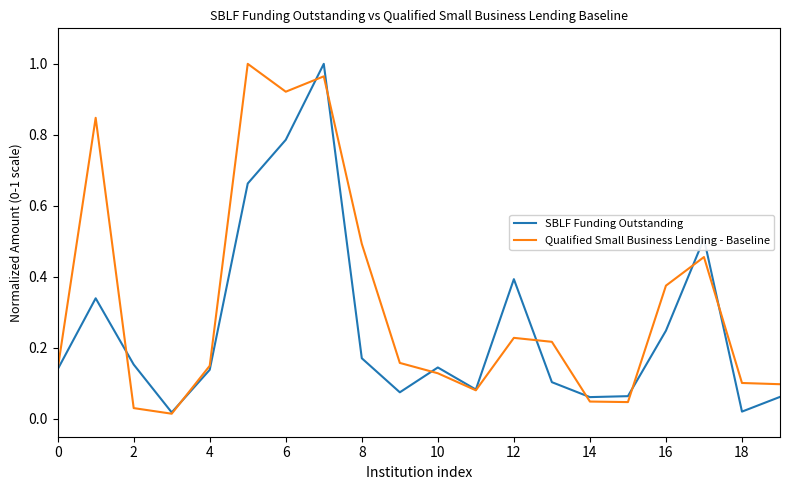

Which series has the largest total across all categories?

Qualified Small Business Lending - Baseline